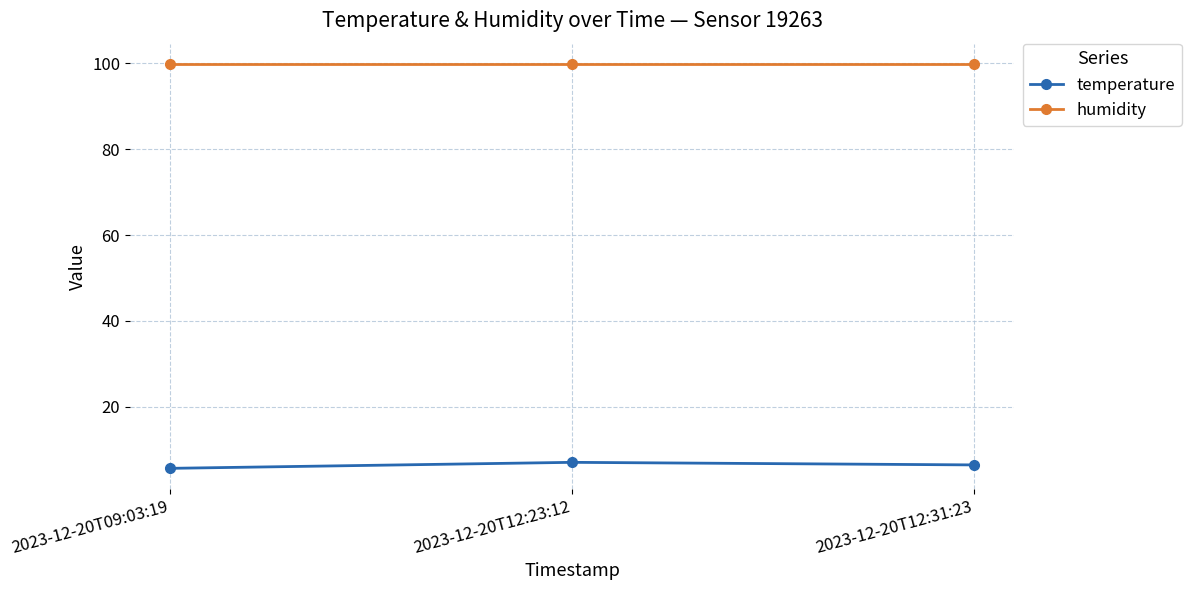

At how many categories does at least one series exceed 33?

3